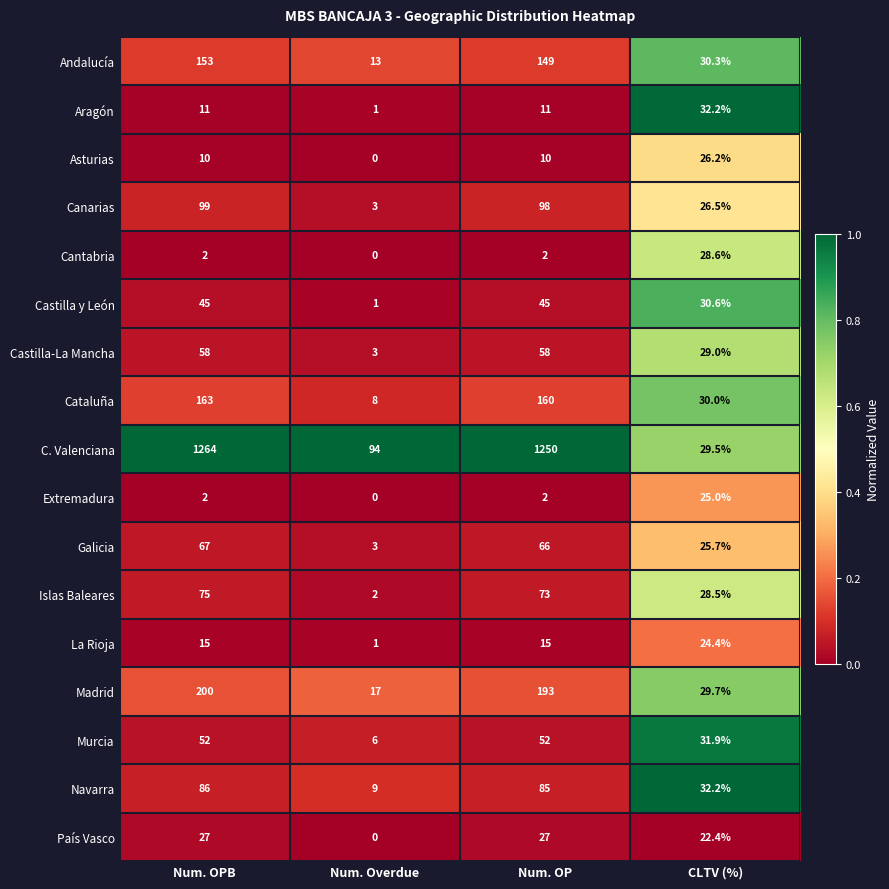

What is the greatest value displayed?

1264.0